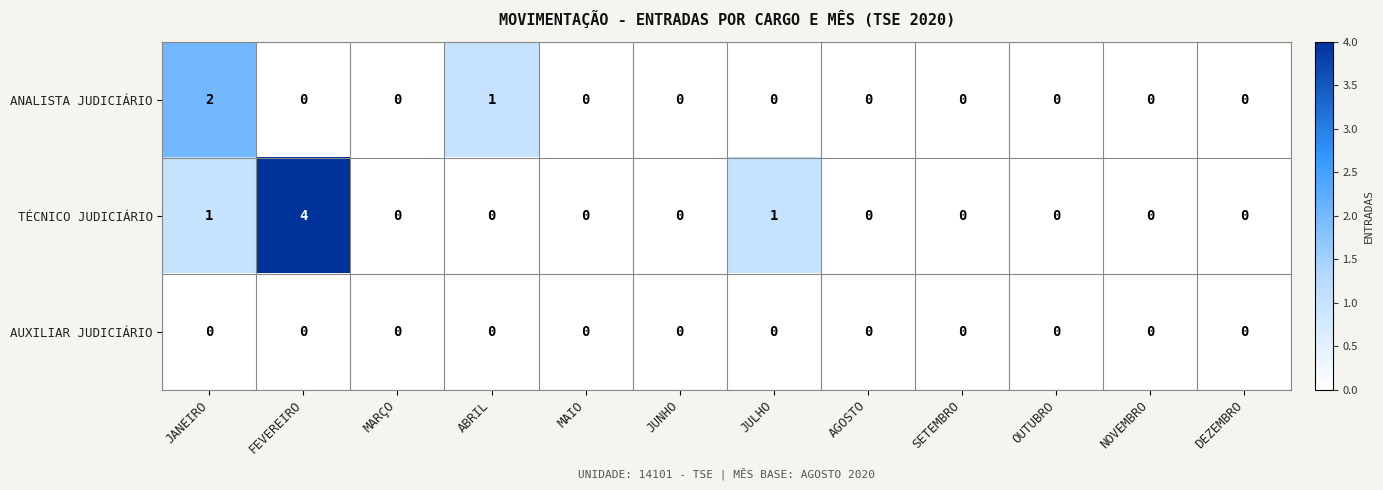

Which series has the largest range (max minus min)?

TÉCNICO JUDICIÁRIO